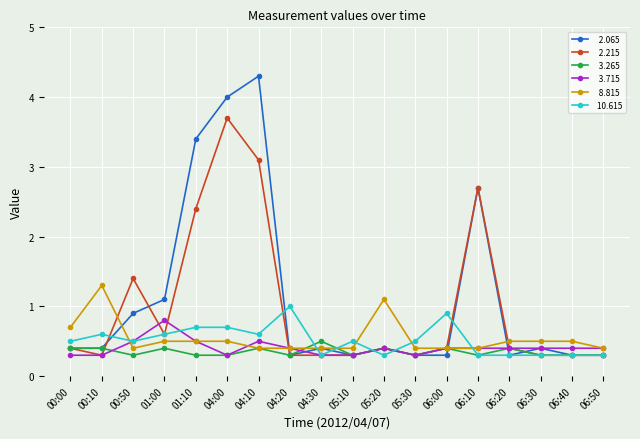

What is the minimum value shown in the chart?

0.3